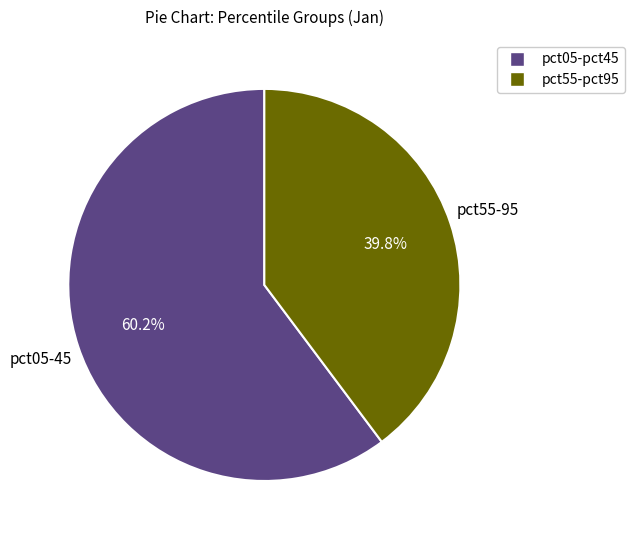

Does any single category account for the majority?

Yes